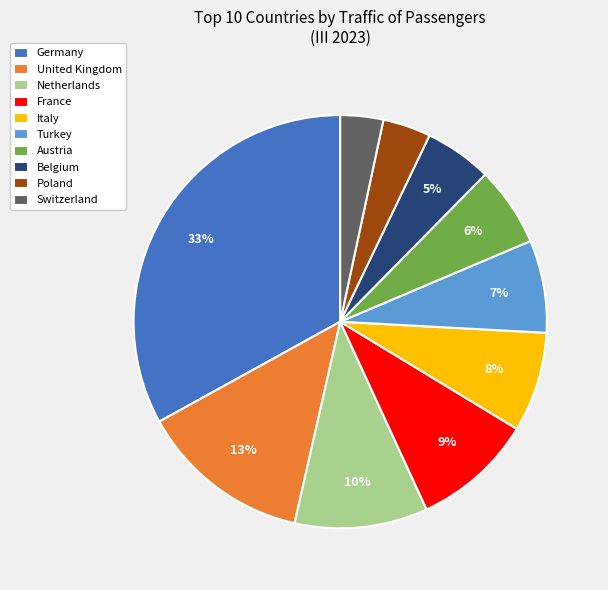

Is there any slice that represents more than half of the pie?

No